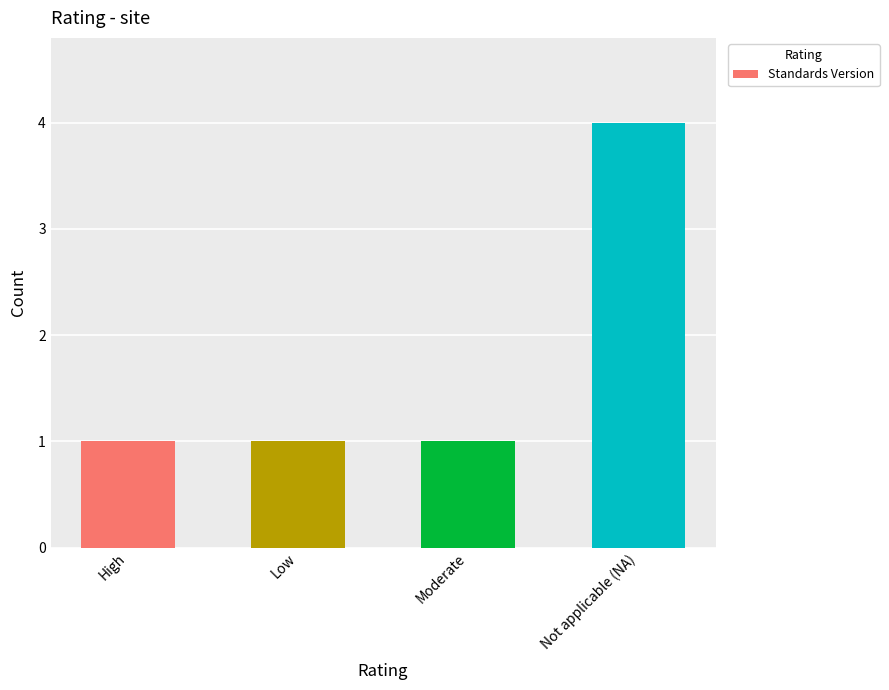

Which has a higher value, High or Not applicable (NA)?

Not applicable (NA)